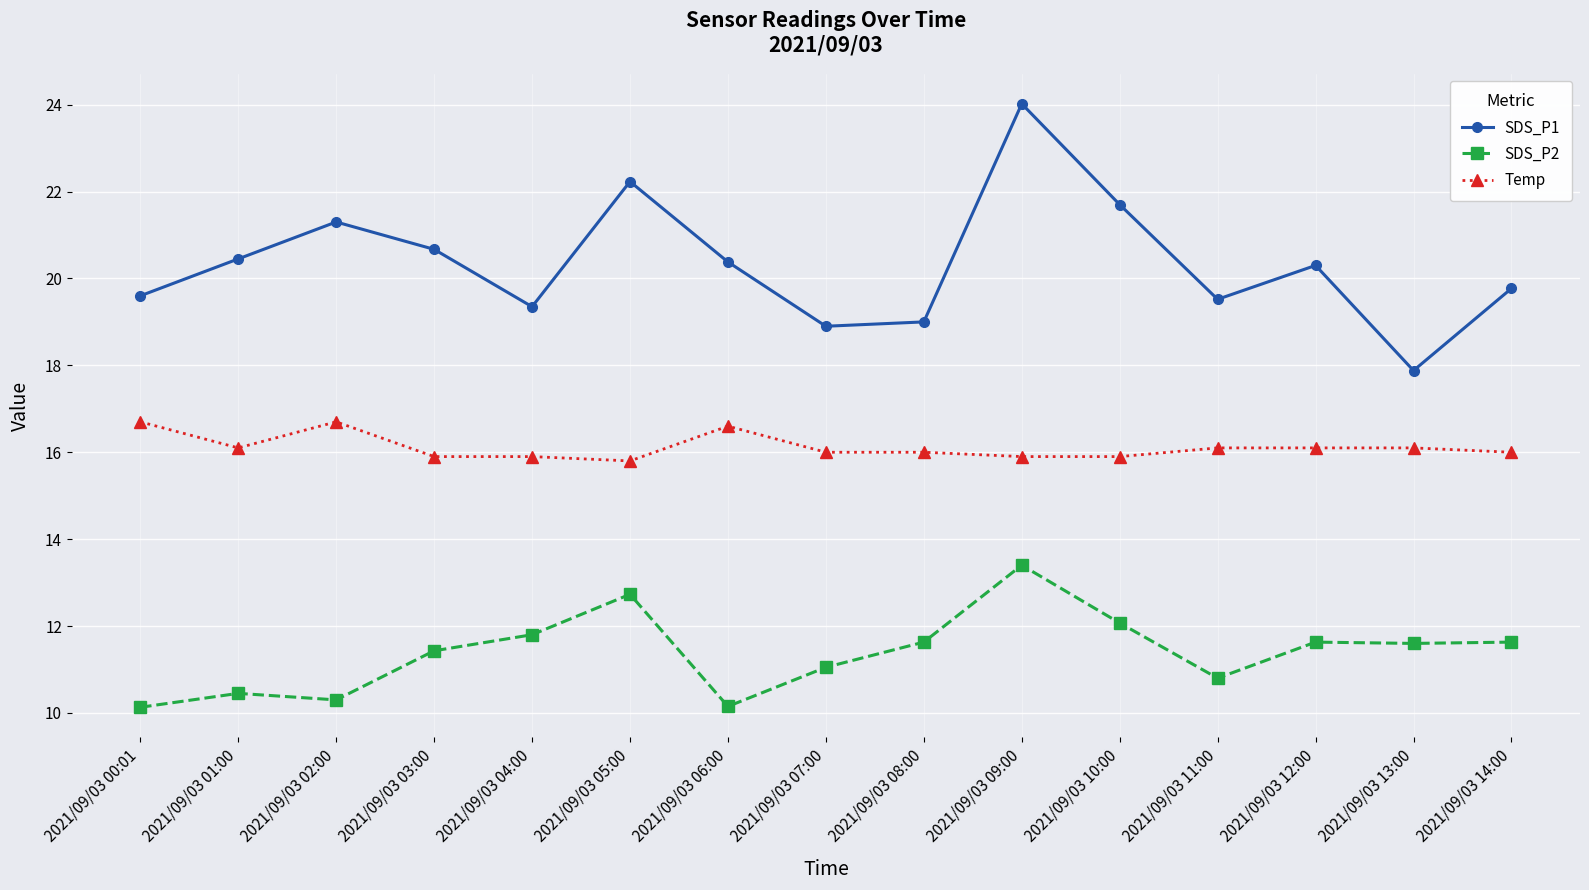

What is the minimum value for SDS_P1?

17.9